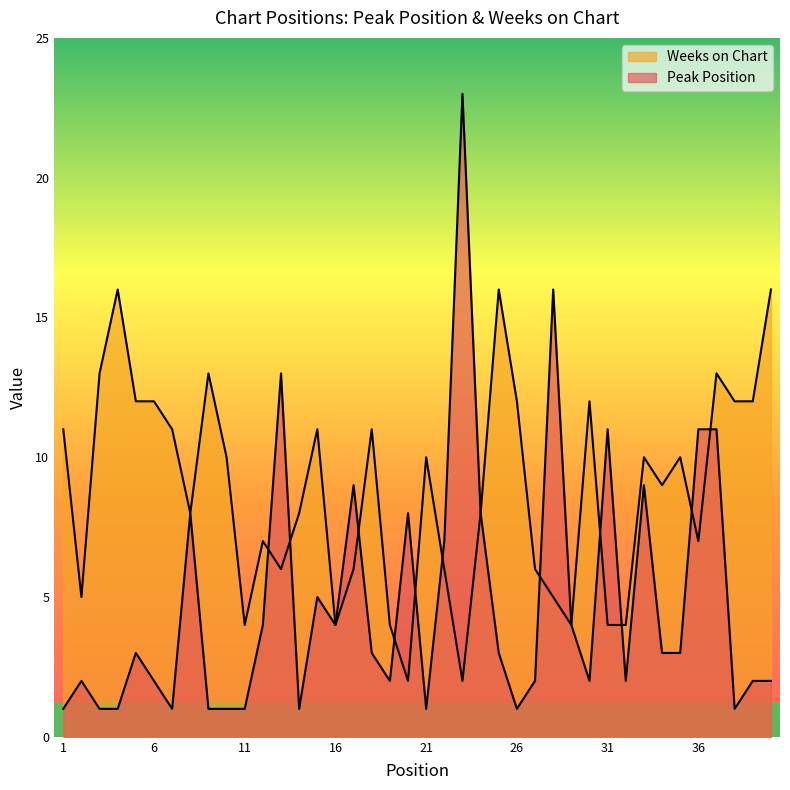

In Weeks on Chart, how many points are lower than both neighbors (excluding endpoints)?

10